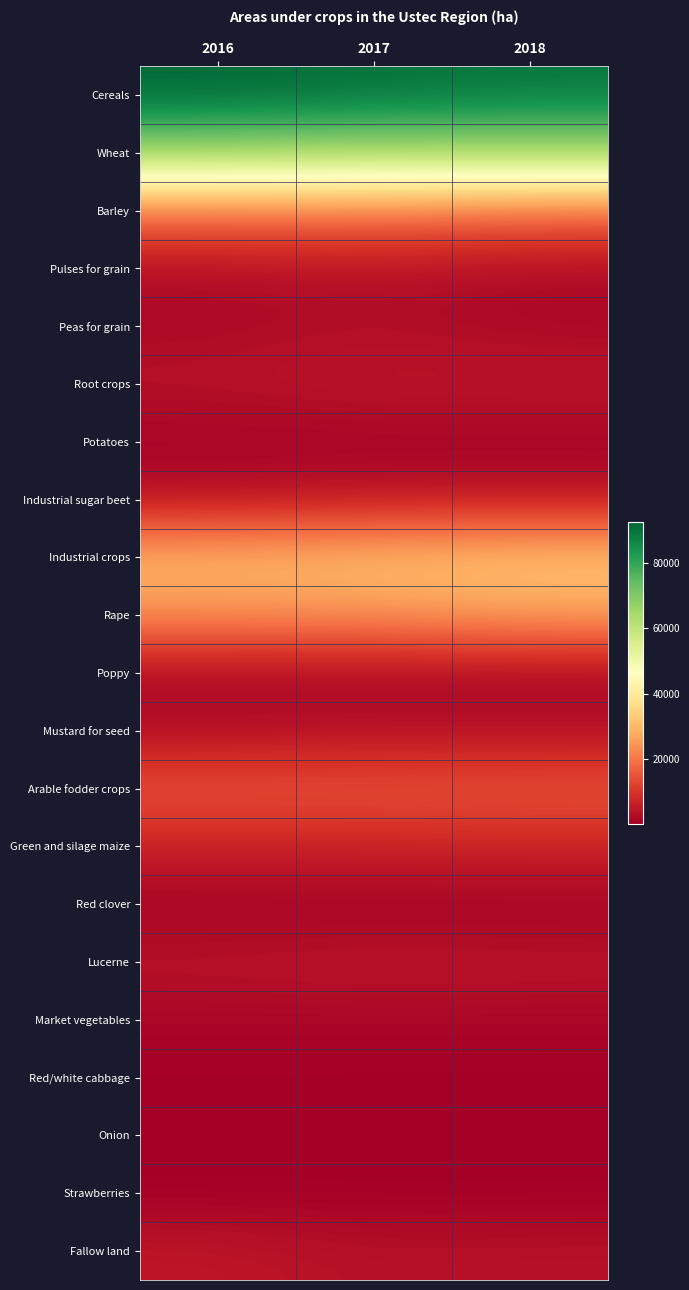

At which category does the chart reach its peak across all series?

2016